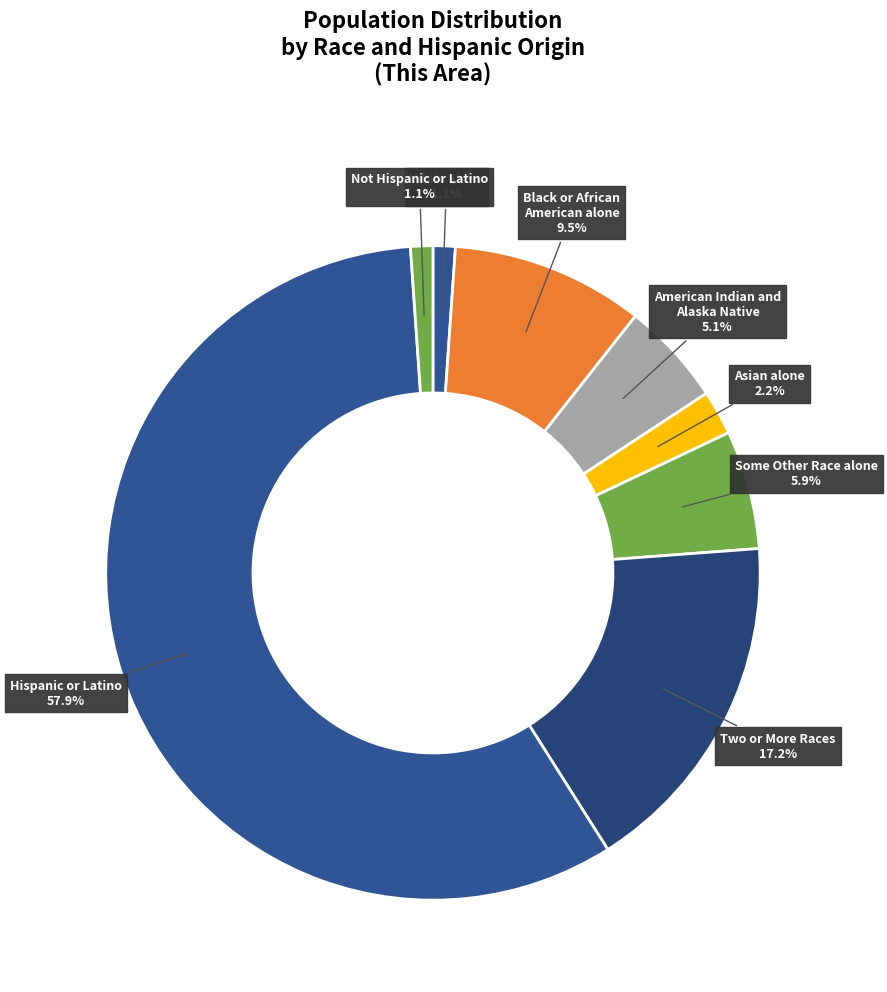

Between Not Hispanic or Latino and Hispanic or Latino, which is larger?

Hispanic or Latino